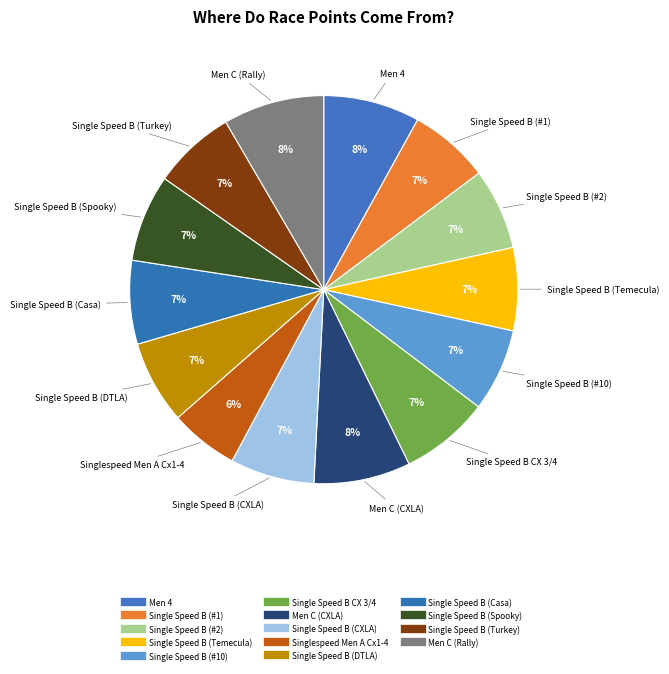

To the nearest percent, what portion does Single Speed B (#10) represent?

7%